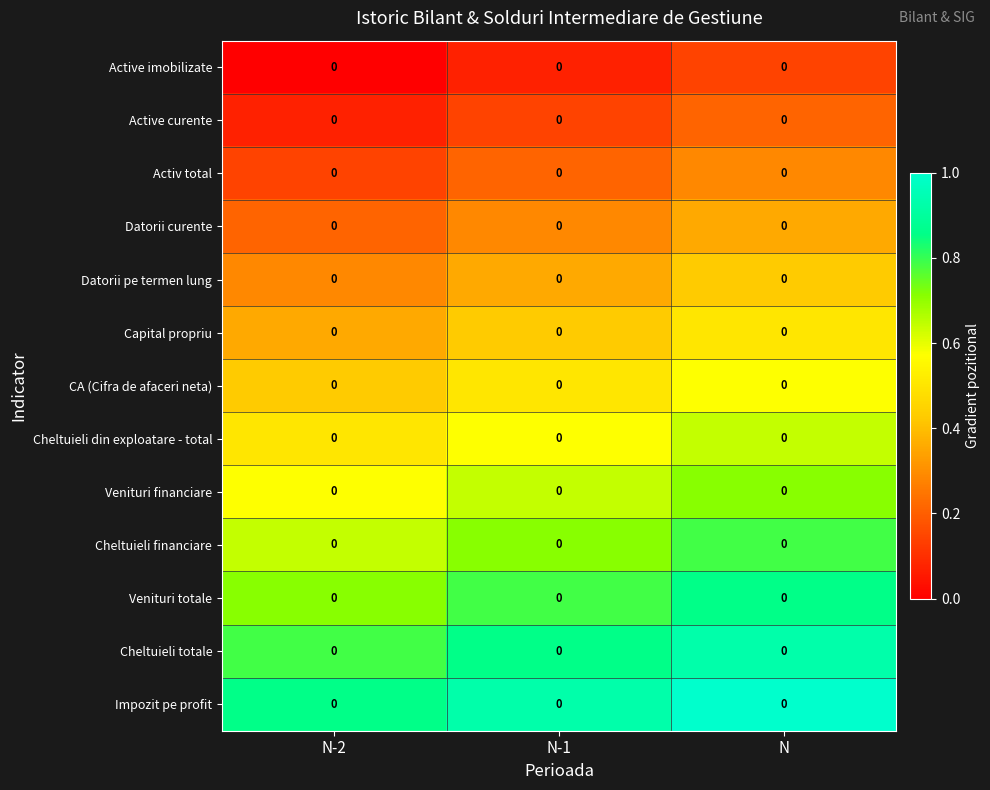

What is the spread (max minus min) of values at N-2?

0.9